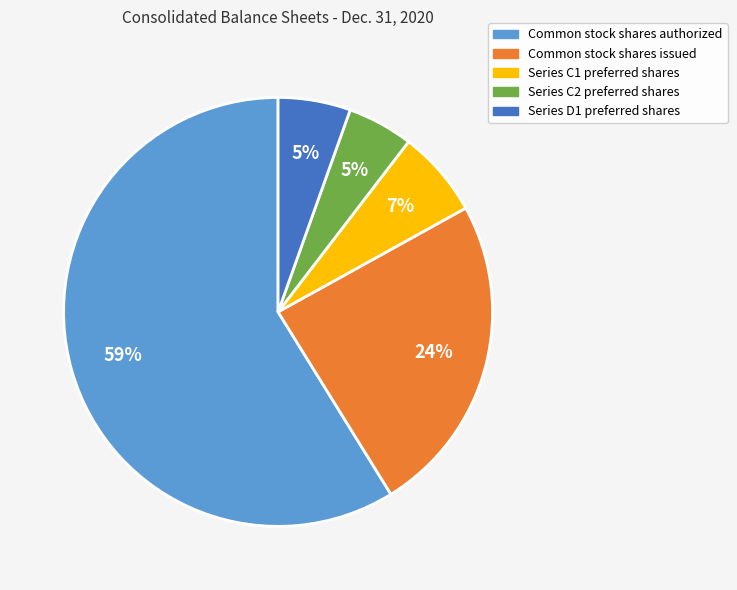

Is there a majority slice in this chart?

Yes